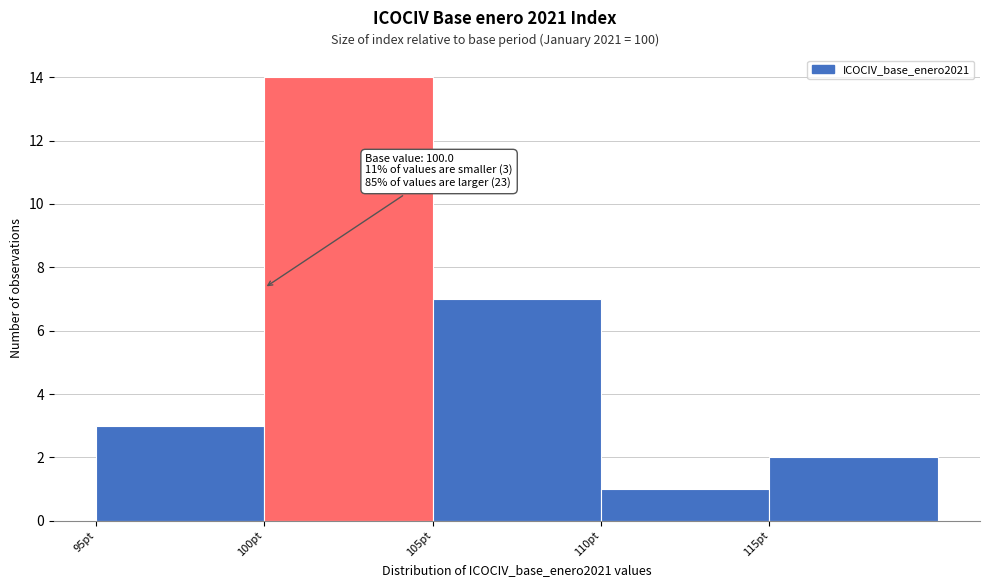

Which range on the x-axis has the tallest bar?

100 to 105